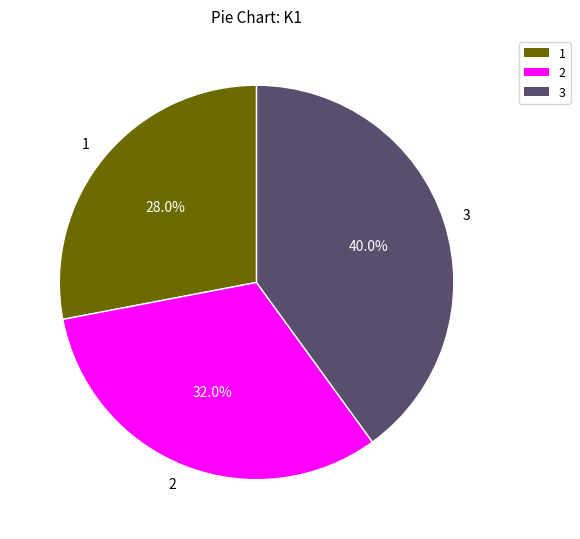

Is there any slice that represents more than half of the pie?

No